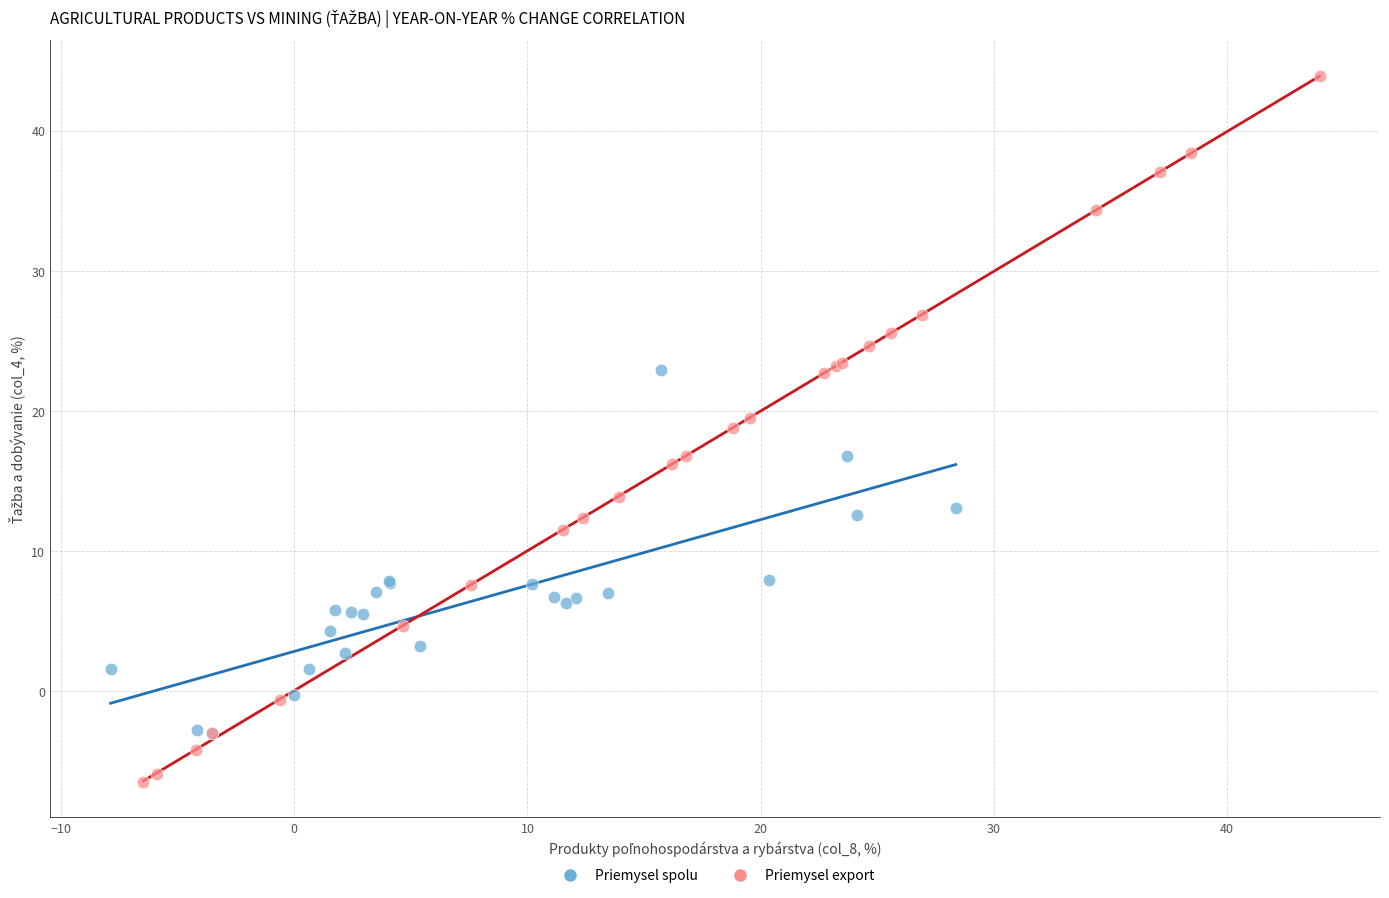

Which series contains the highest Y value?

Priemysel export